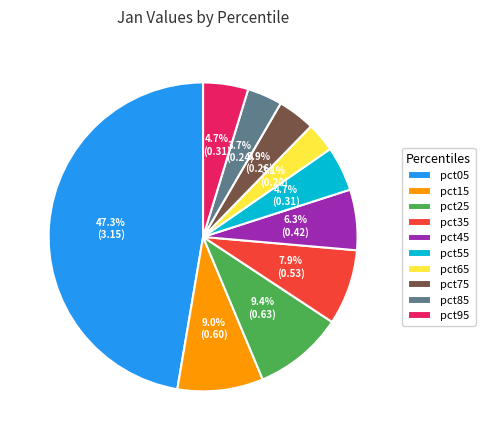

Is there a majority slice in this chart?

No